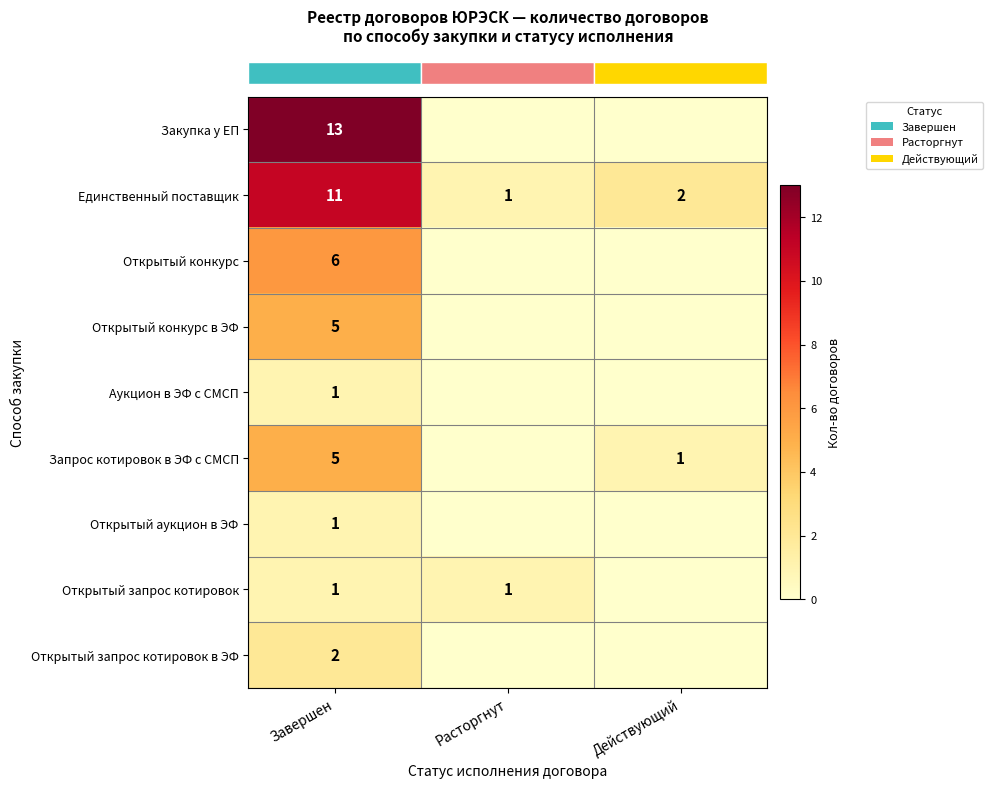

What is the spread (max minus min) of values at Расторгнут?

1